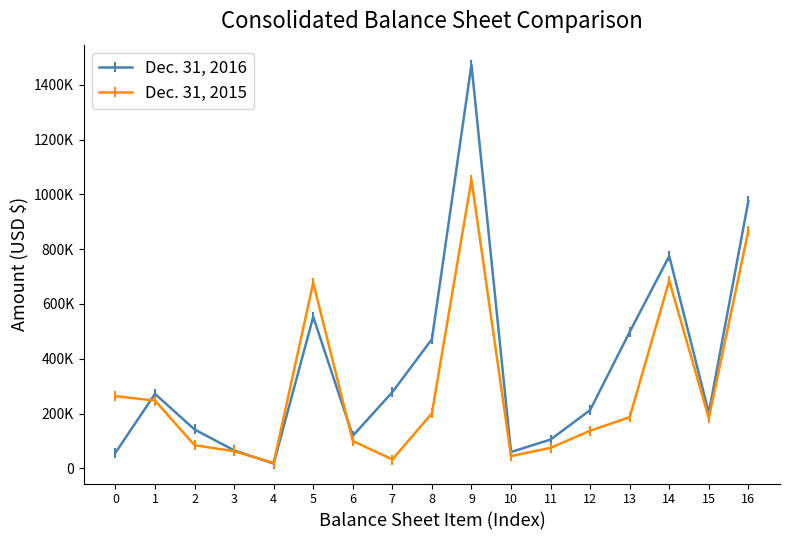

In Dec. 31, 2015, how many points are higher than both neighbors (excluding endpoints)?

3